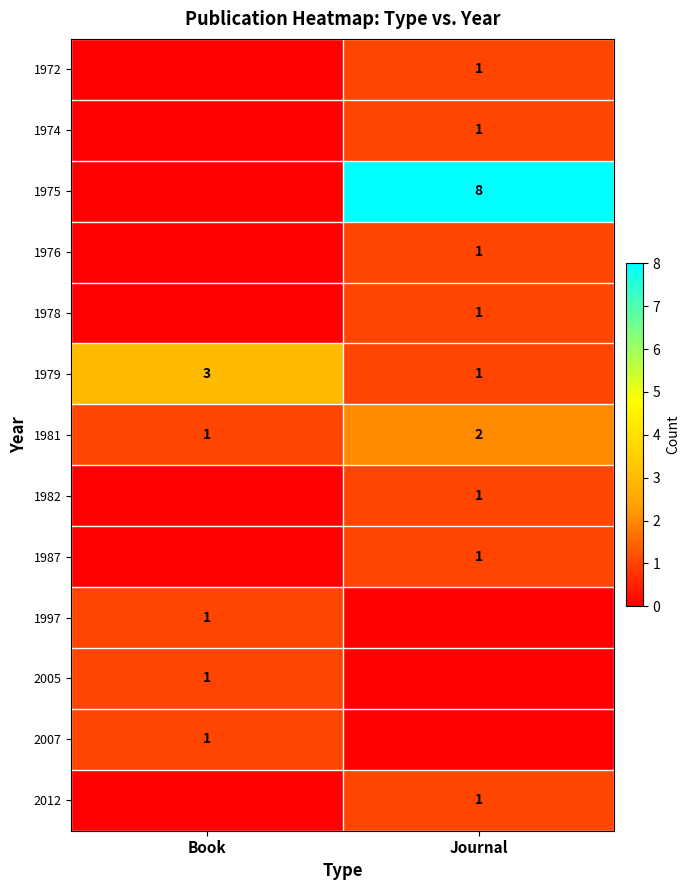

Is it true that 1997 equals 2 at Book?

False